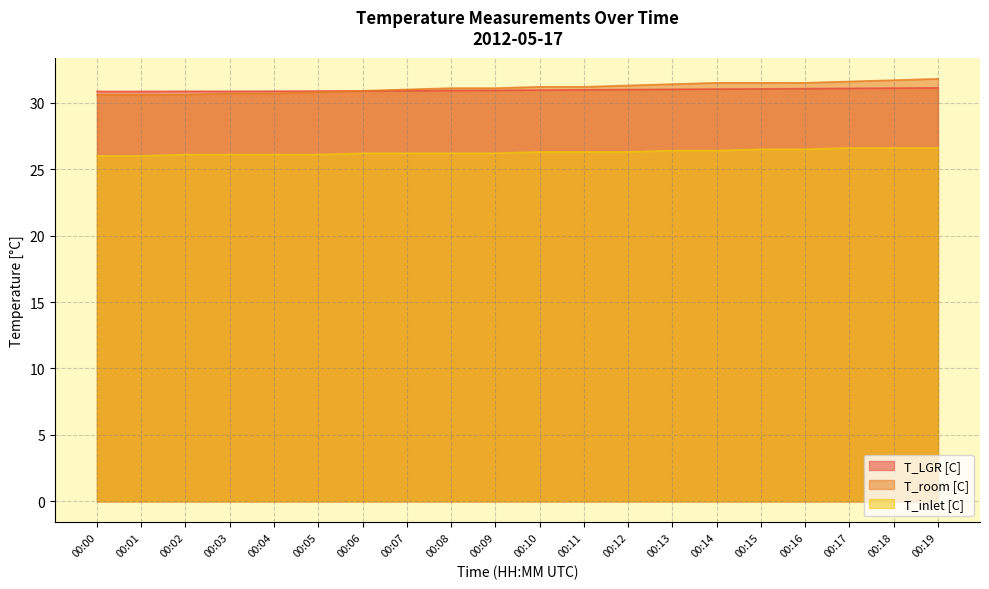

The T_LGR [C] series shows 54.9 at 02:20. True or false?

False